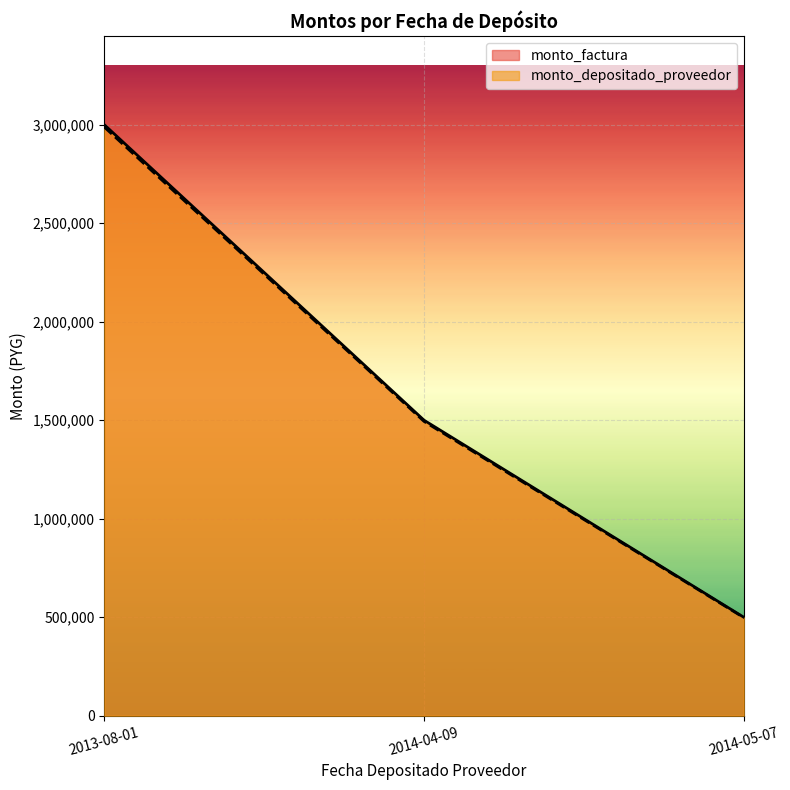

How many values in the monto_depositado_proveedor series exceed 1494000?

1